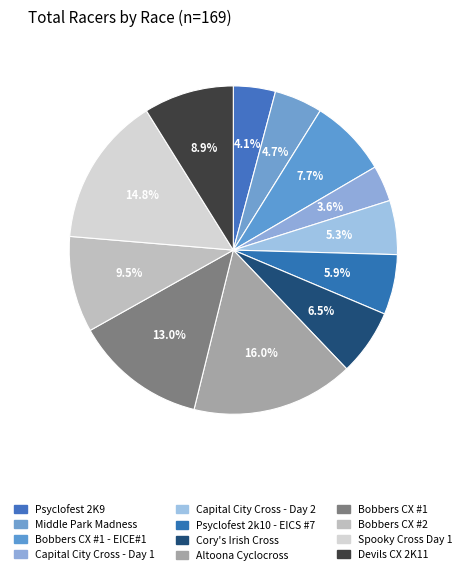

How many slices are in this pie chart?

12